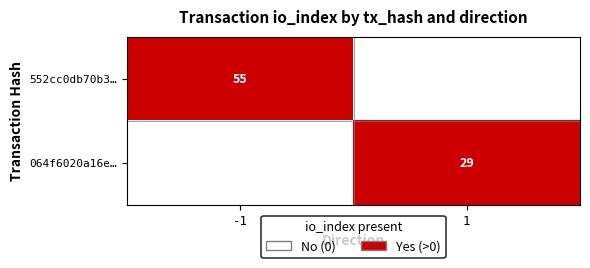

The value of 552cc0db70b3… at -1 is 78. True or false?

False